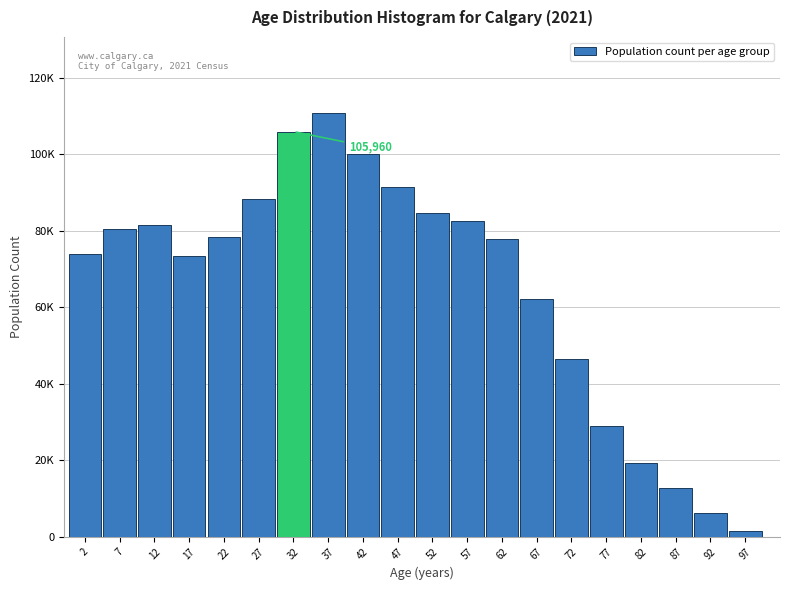

Does the chart contain any negative values?

No